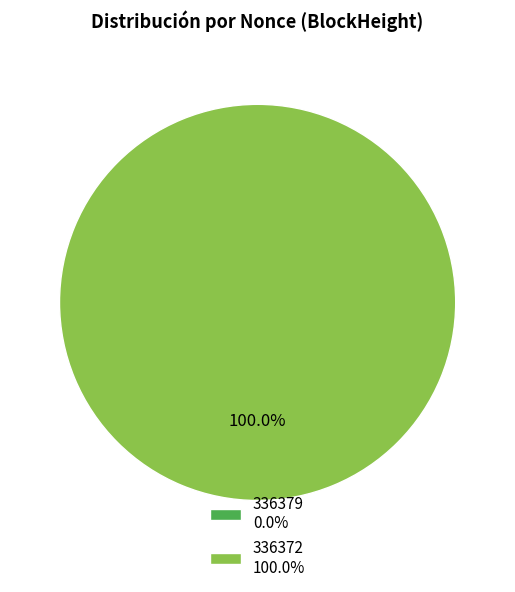

Does any single category account for the majority?

Yes